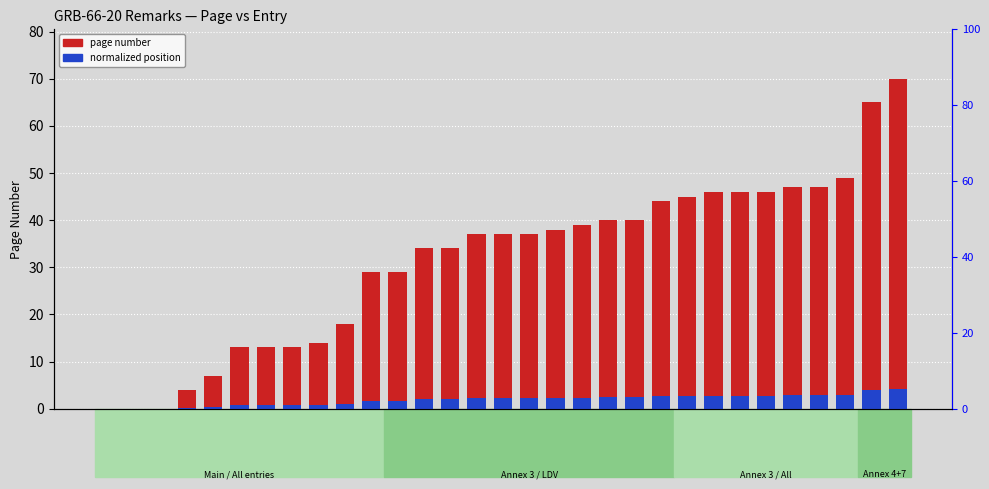

Which series has the largest total across all categories?

page number